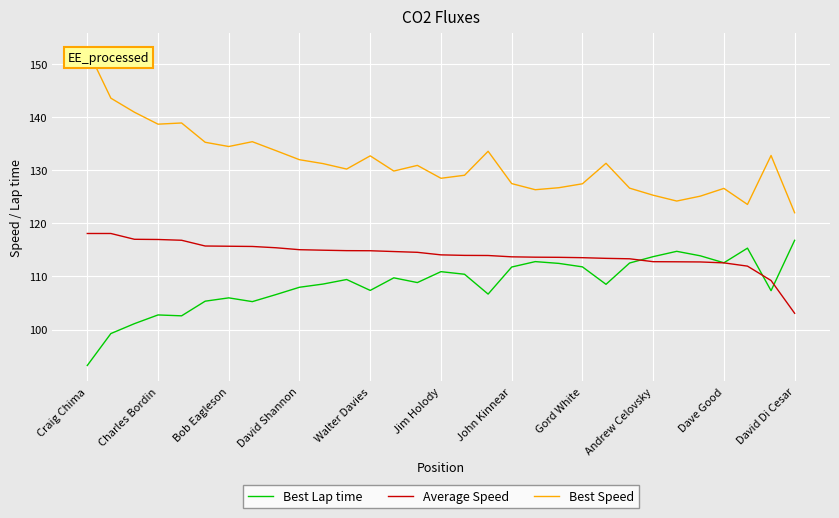

What is the maximum value shown in the chart?

152.7